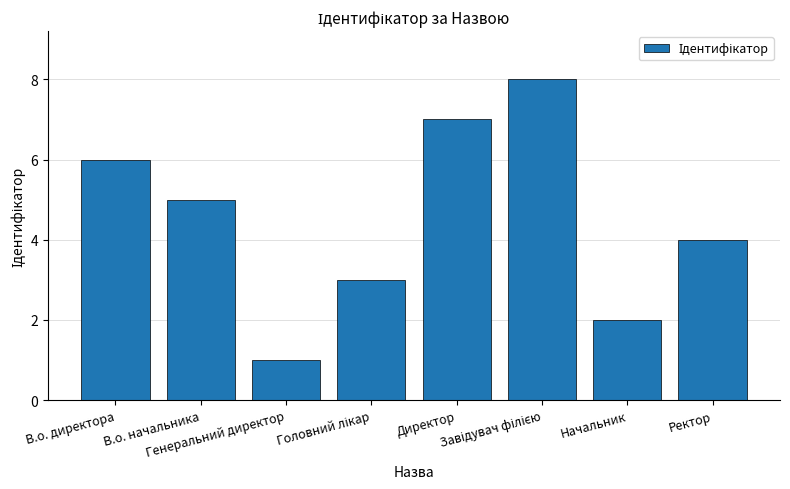

Count the values in the range 3 to 7.

5